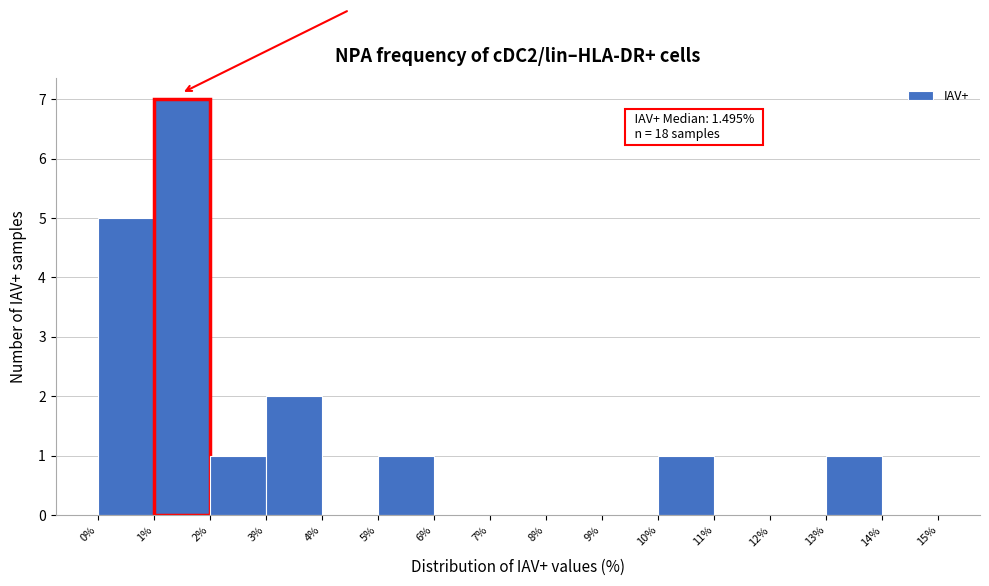

Which range on the x-axis has the tallest bar?

1% to 2%